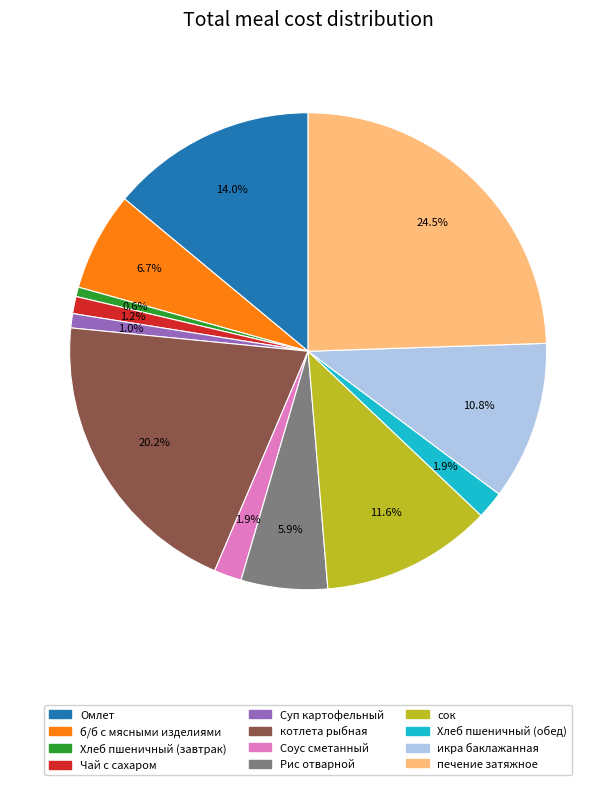

What is the ratio of the value at икра баклажанная to the value at Омлет?

0.8